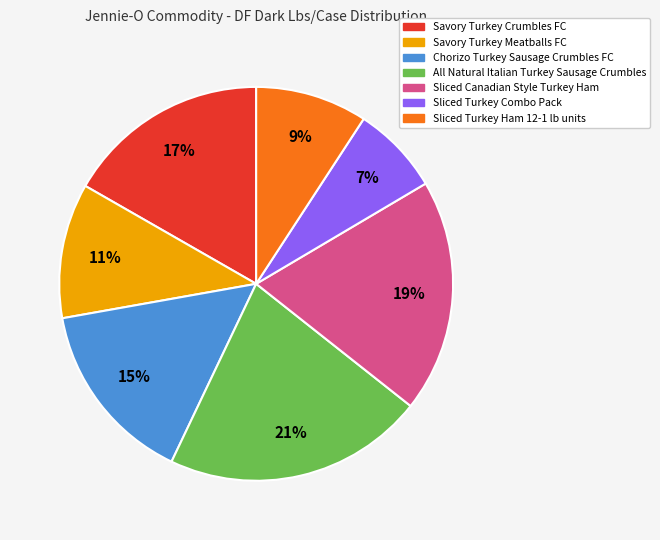

Do Savory Turkey Meatballs FC and Sliced Turkey Ham 12-1 lb units together represent more than half of the pie?

No